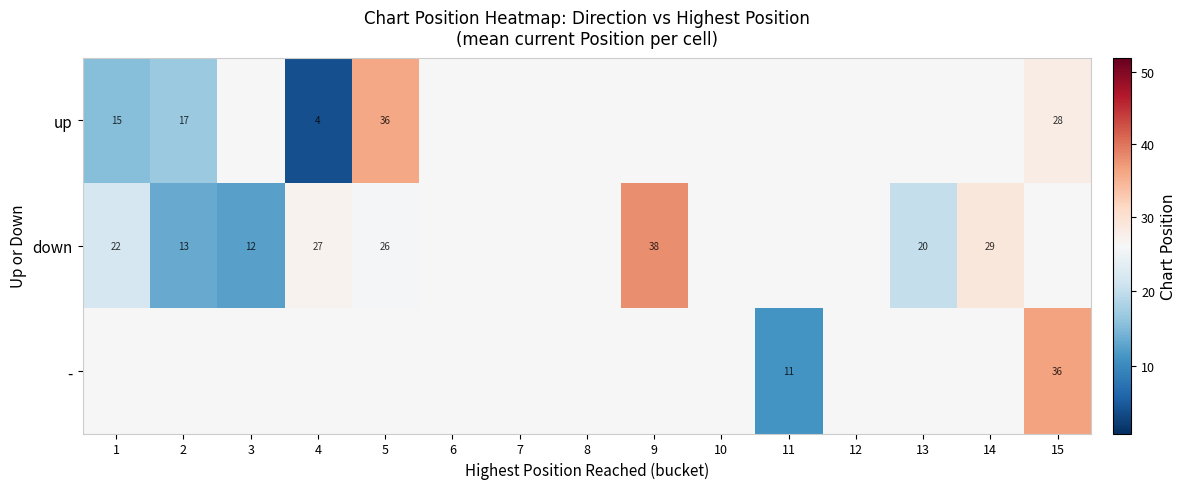

Which has a higher value, 15 or 2?

15